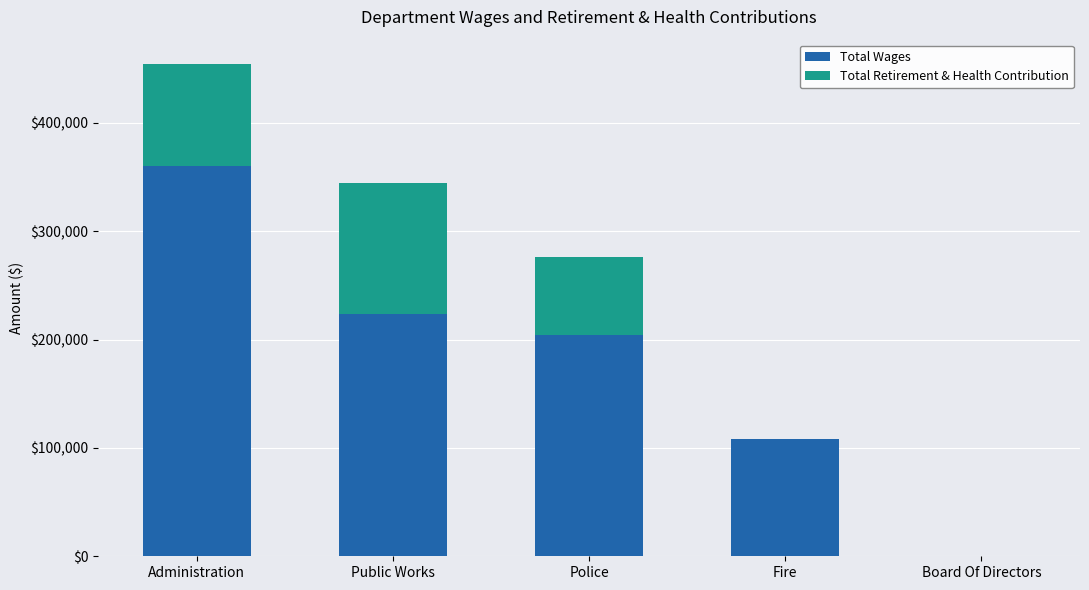

Are the bars horizontal?

No